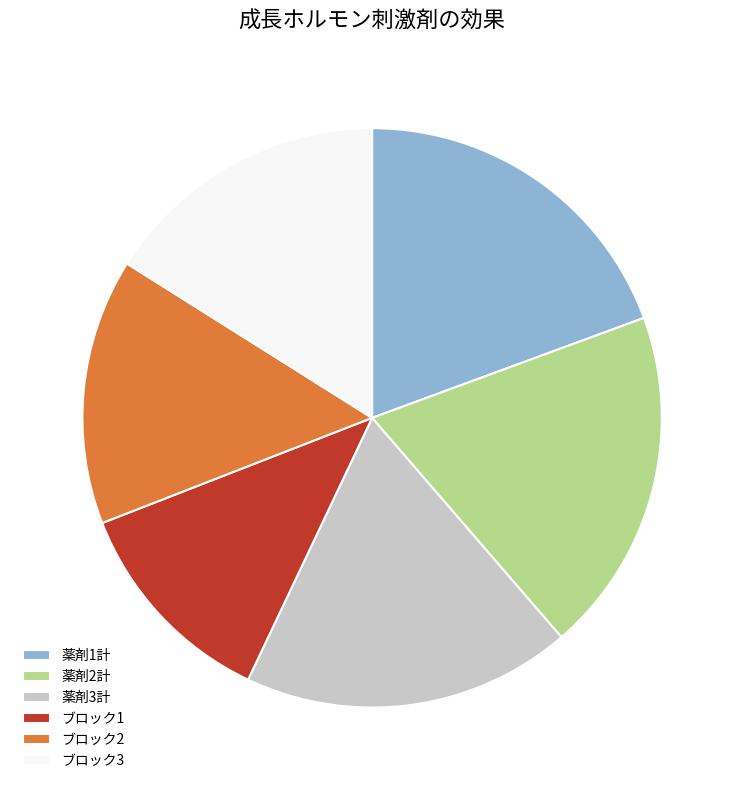

Is the sum of ブロック1 and 薬剤2計 greater than half?

No